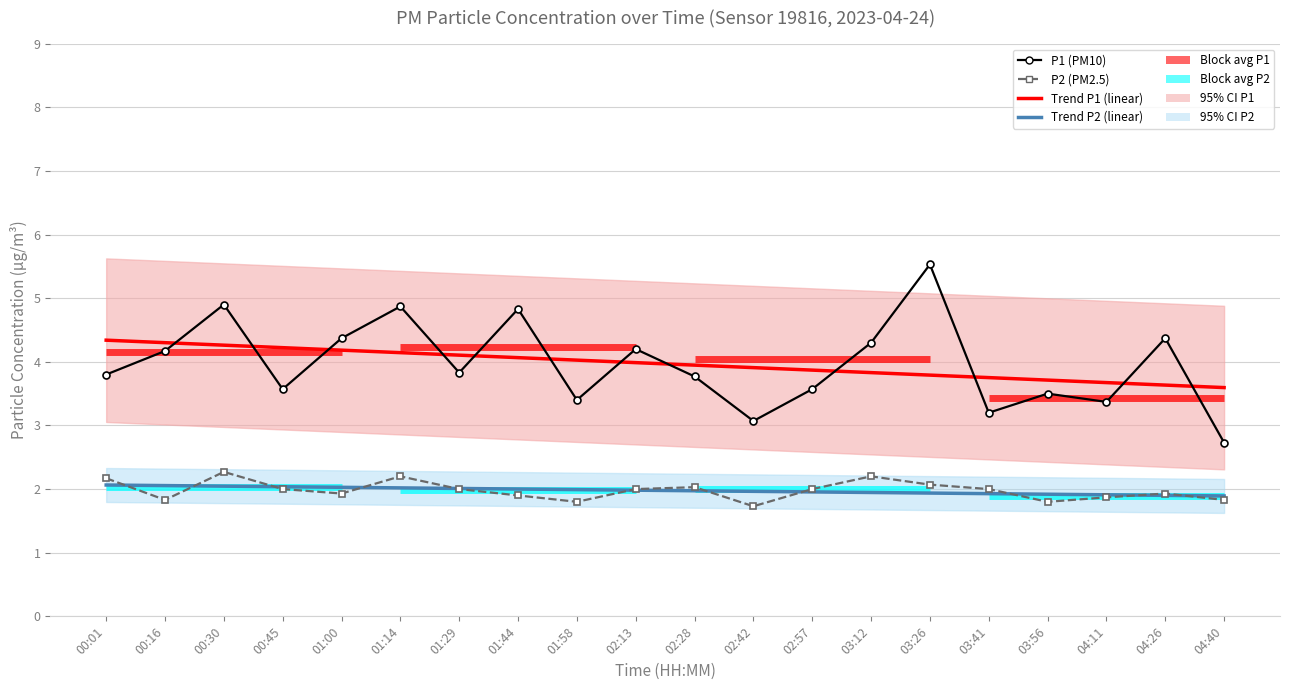

Where is P2 (PM2.5) nearest to the value 2?

00:45